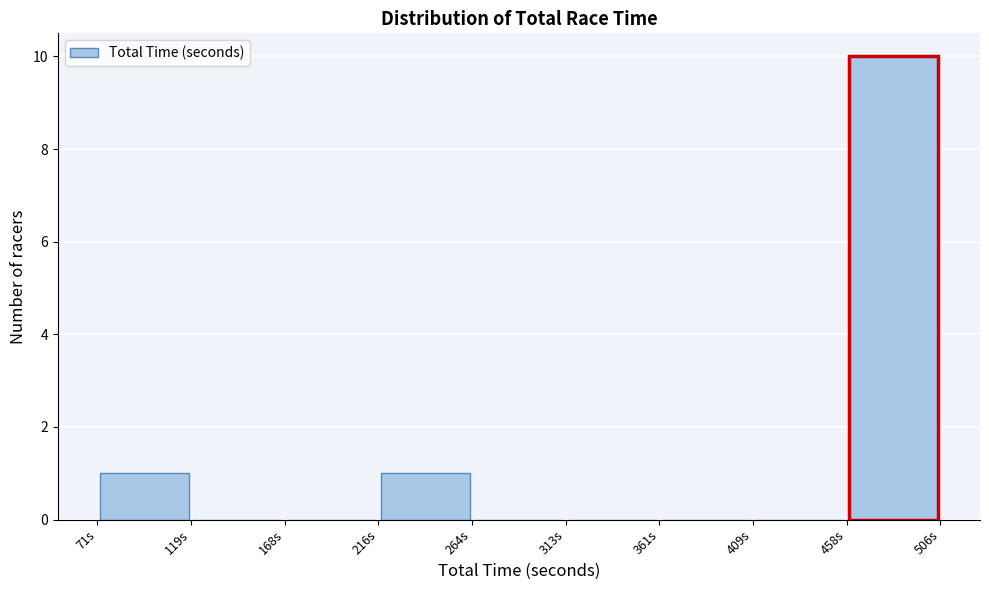

How tall is the bar that spans 460 to 505 on the x-axis? Neither the bar edges nor the heights are printed on the chart, so give them approximately, as read against the axes.

10